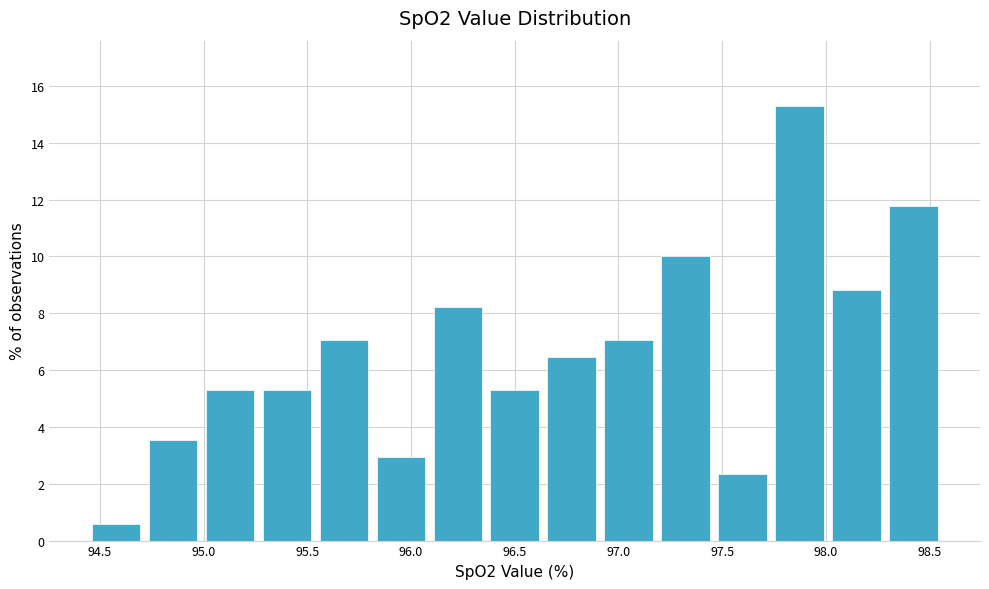

Which range on the x-axis has the tallest bar?

97.75 to 98.00